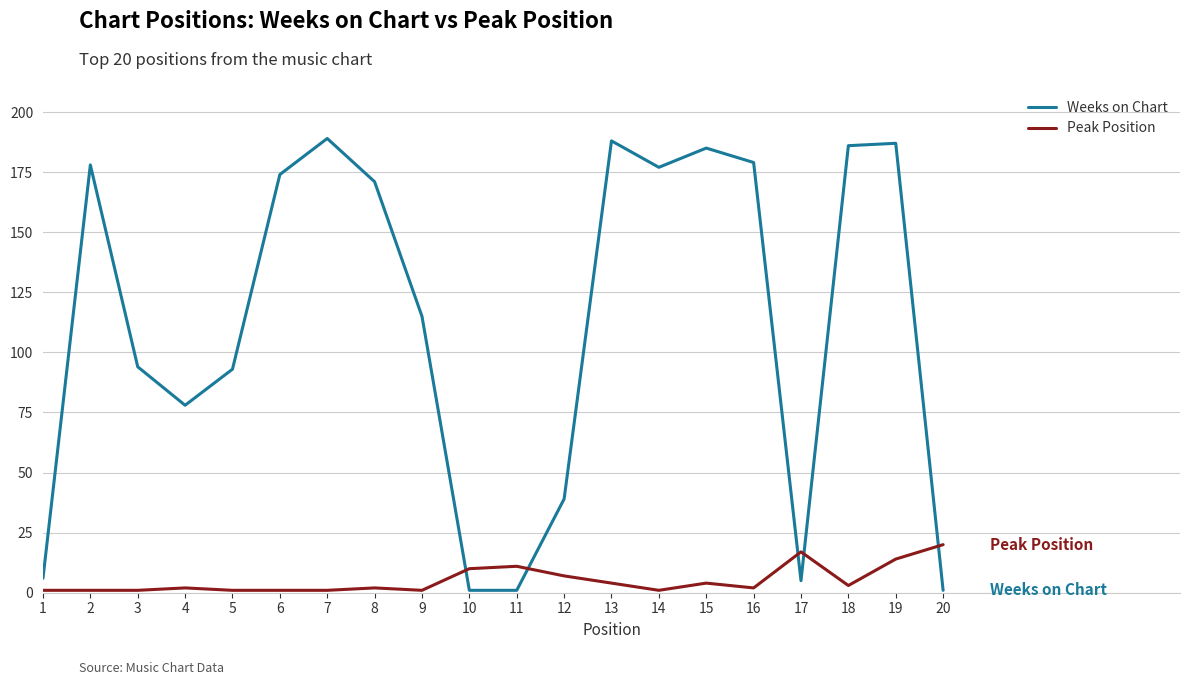

Between which two adjacent categories do Weeks on Chart and Peak Position first intersect?

9 and 10